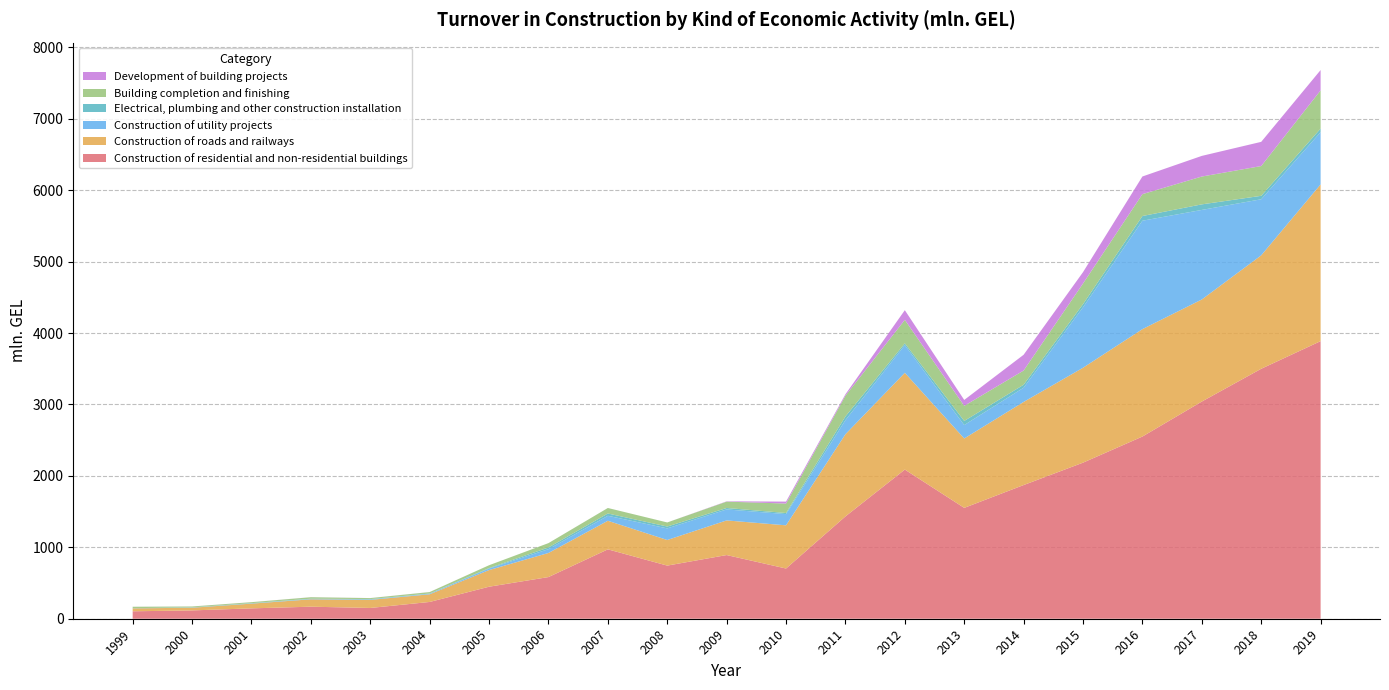

Reading left to right, transcribe all the data shown in this chart.

Construction of residential and non-residential buildings: 104.1	116.6	145.2	168.6	150.8	234.8	448.2	583.4	971.6	744.0	891.7	703.1	1432.9	2088.6	1552.4	1871.8	2185.4	2551.2	3041.1	3500.0	3887.0
Construction of roads and railways: 41.0	37.5	66.1	103.3	113.2	107.5	233.1	337.4	400.1	358.5	484.9	604.8	1150.5	1355.0	971.4	1163.8	1329.0	1503.9	1429.1	1588.3	2194.4
Construction of utility projects: 1.2	1.5	2.9	4.4	5.5	7.8	21.1	53.2	69.9	162.5	153.9	157.1	197.4	386.7	188.1	199.3	846.4	1518.0	1254.1	785.3	732.3
Electrical, plumbing and other construction installation: 1.3	3.5	3.9	4.5	5.4	3.1	6.9	23.5	32.0	26.0	20.1	15.4	52.1	25.6	57.9	41.5	44.3	65.8	77.9	48.2	49.4
Building completion and finishing: 20.0	12.3	13.7	20.4	14.0	20.2	39.8	61.2	77.0	57.1	89.2	132.5	290.0	329.1	211.0	199.0	288.5	306.3	389.6	416.8	535.1
Development of building projects: 0.4	0.4	0.4	0.6	0.5	0.4	0.0	0.1	0.1	0.0	4.0	27.2	19.9	135.4	82.7	220.7	159.3	247.2	289.0	338.8	284.6